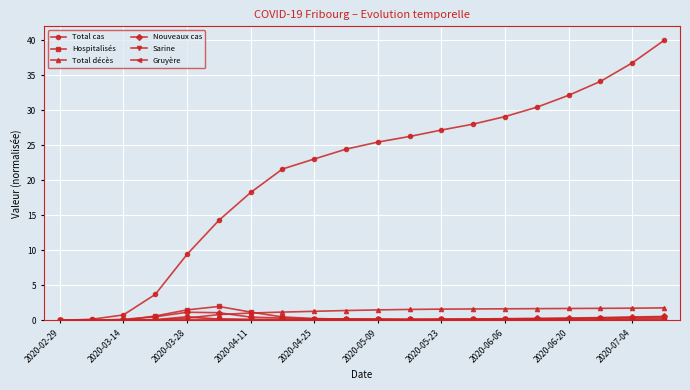

Which series has the largest range (max minus min)?

Total cas